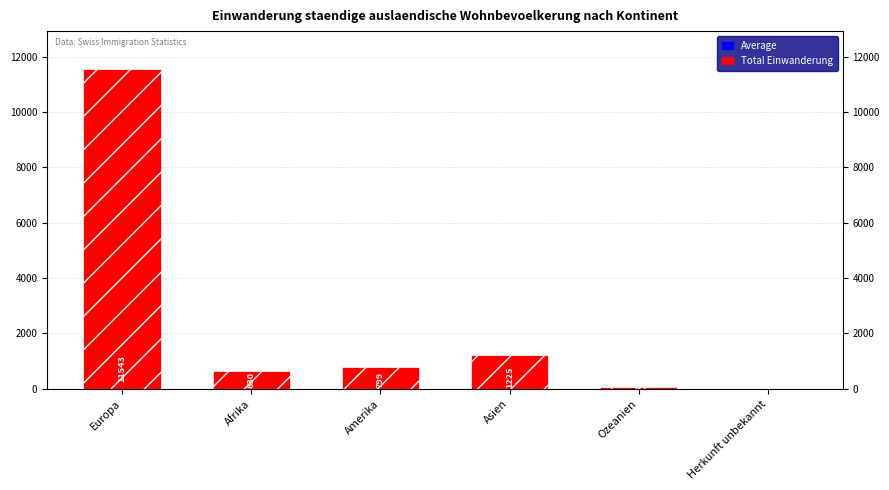

What is the difference between the maximum and minimum values?

11535